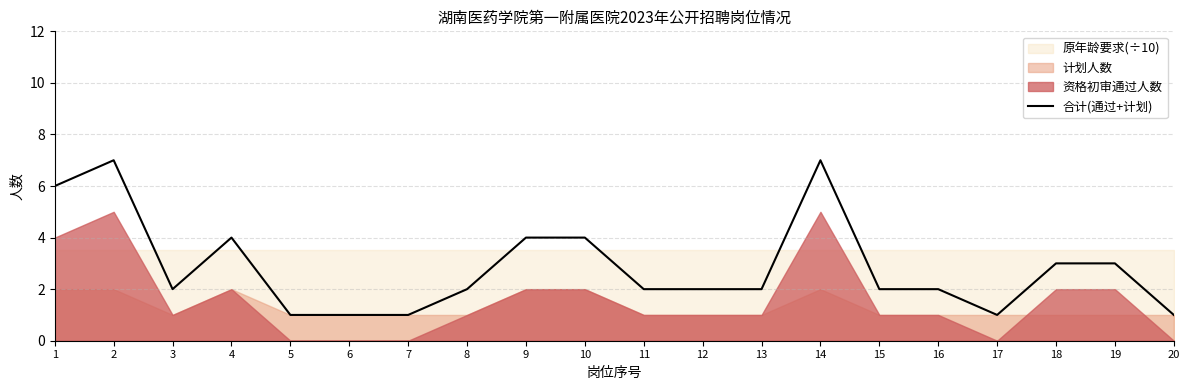

Is it true that 合计(通过+计划) equals 2 at 16?

True